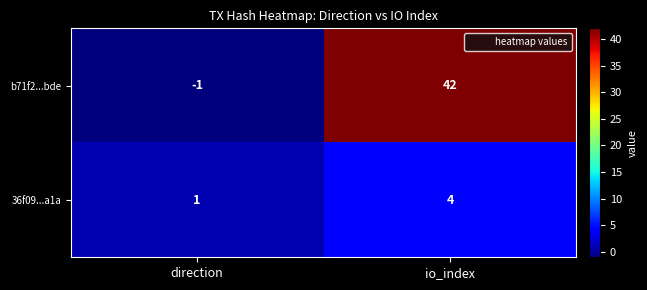

What is the sum of the 36f09...a1a values at direction and io_index?

5